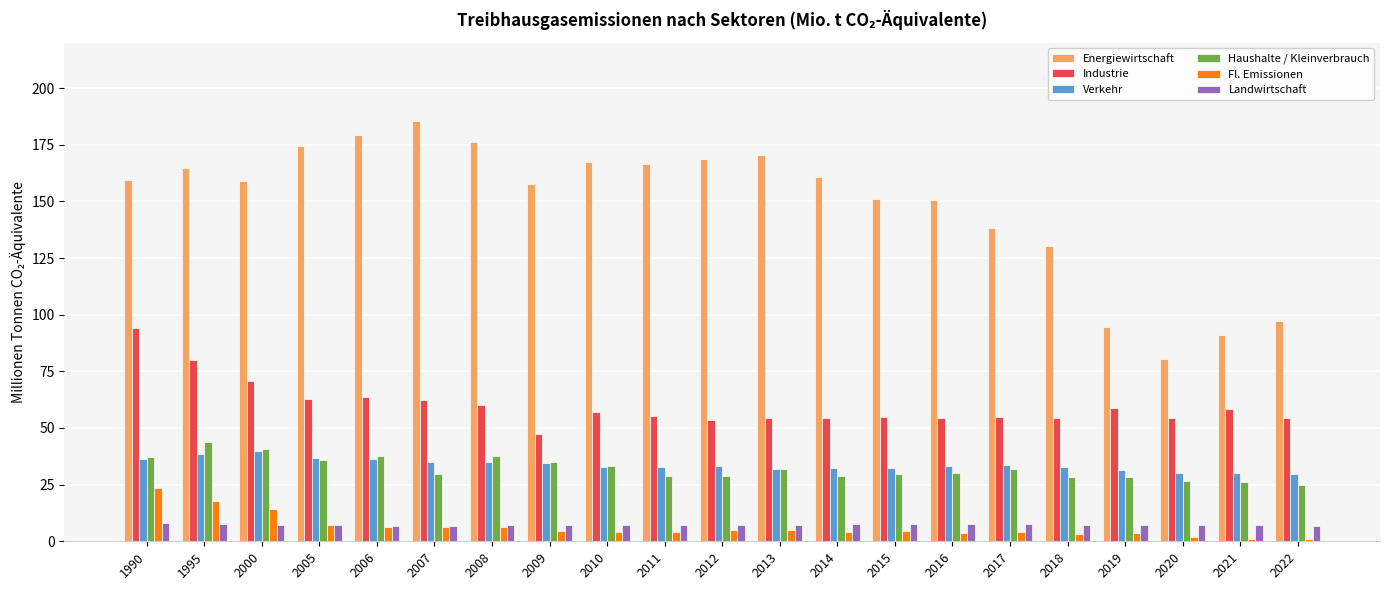

Which series changed the most between 2005 and 2006?

Energiewirtschaft